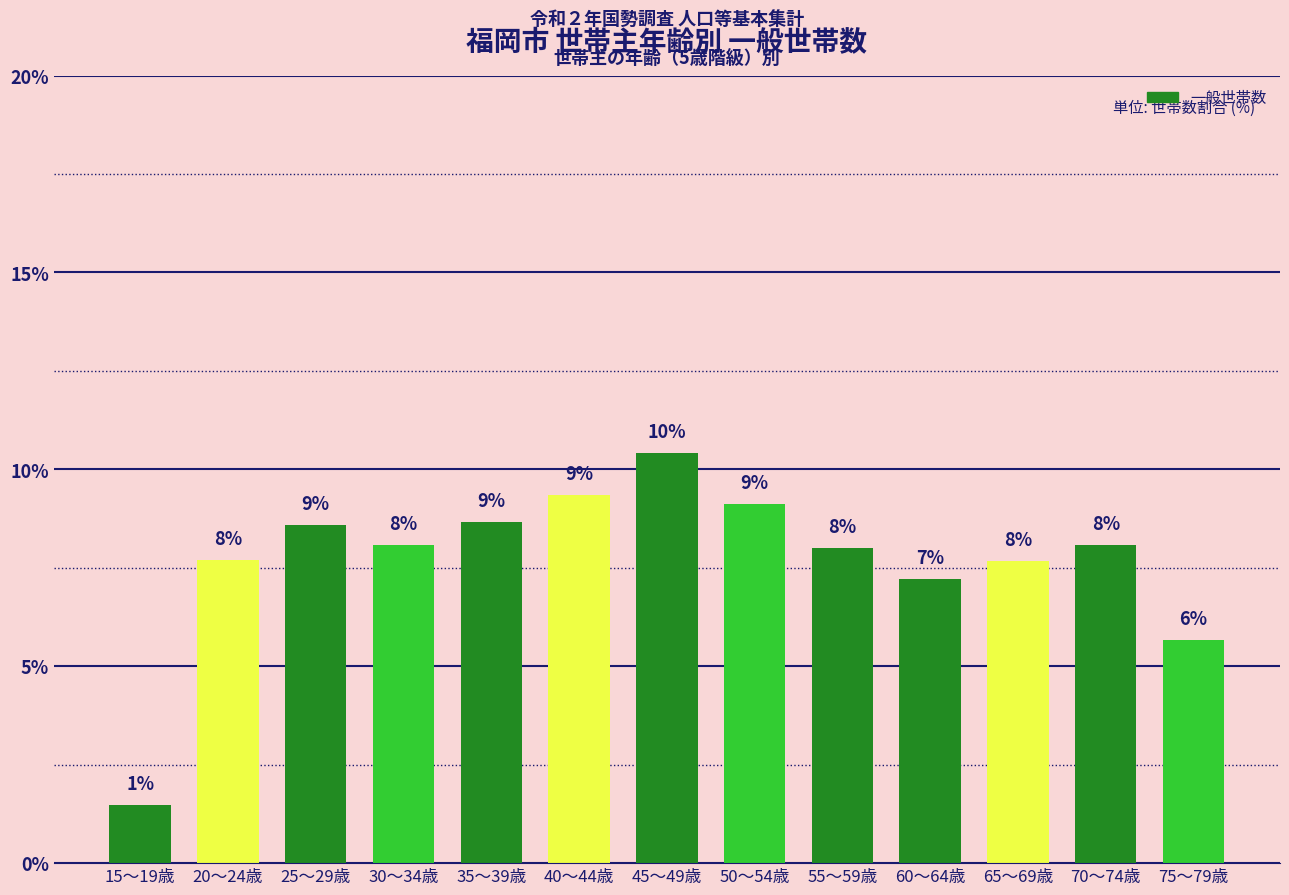

Are the bars horizontal?

No